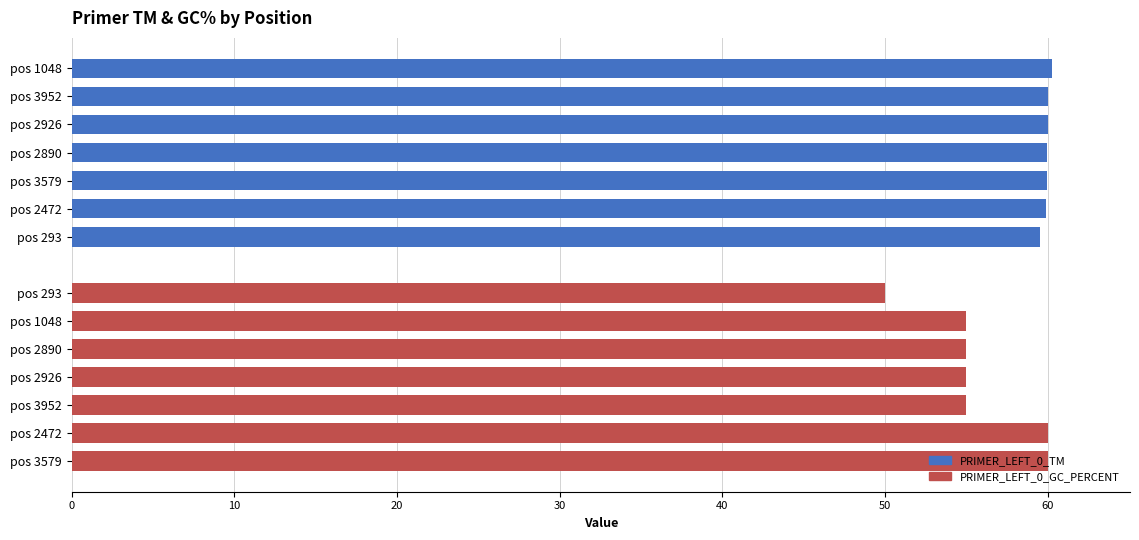

Reading right to left, list all the values displayed in this chart.

PRIMER_LEFT_0_TM: 59.5	59.9	60.0	60.0	60.0	60.0	60.2
PRIMER_LEFT_0_GC_PERCENT: 60.0	60.0	55.0	55.0	55.0	55.0	50.0